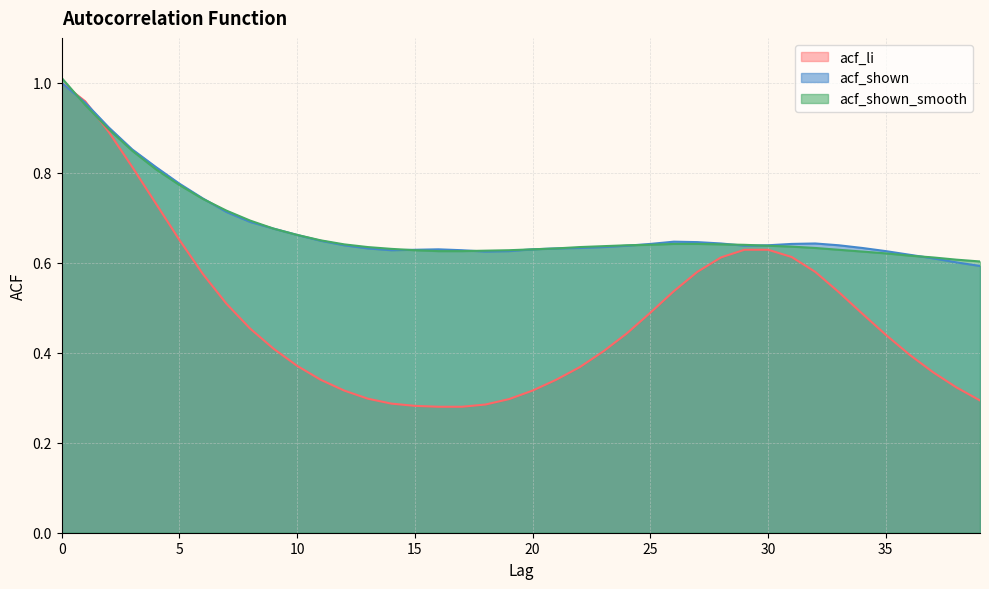

True or false: acf_shown_smooth has more than 2 points higher than both neighbors.

False